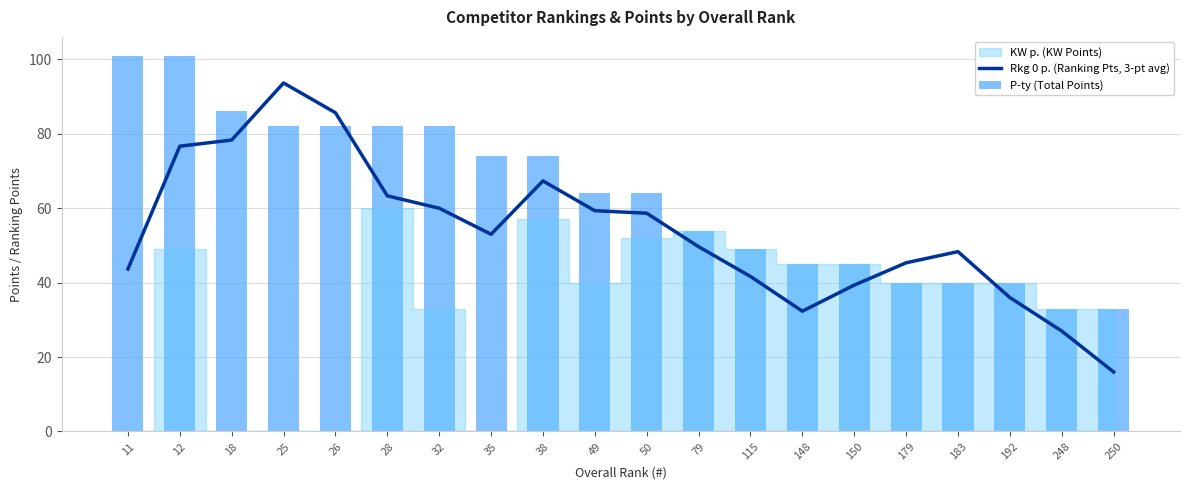

At which label is Rkg 0 p. (Ranking Pts, 3-pt avg) closest to 54?

35